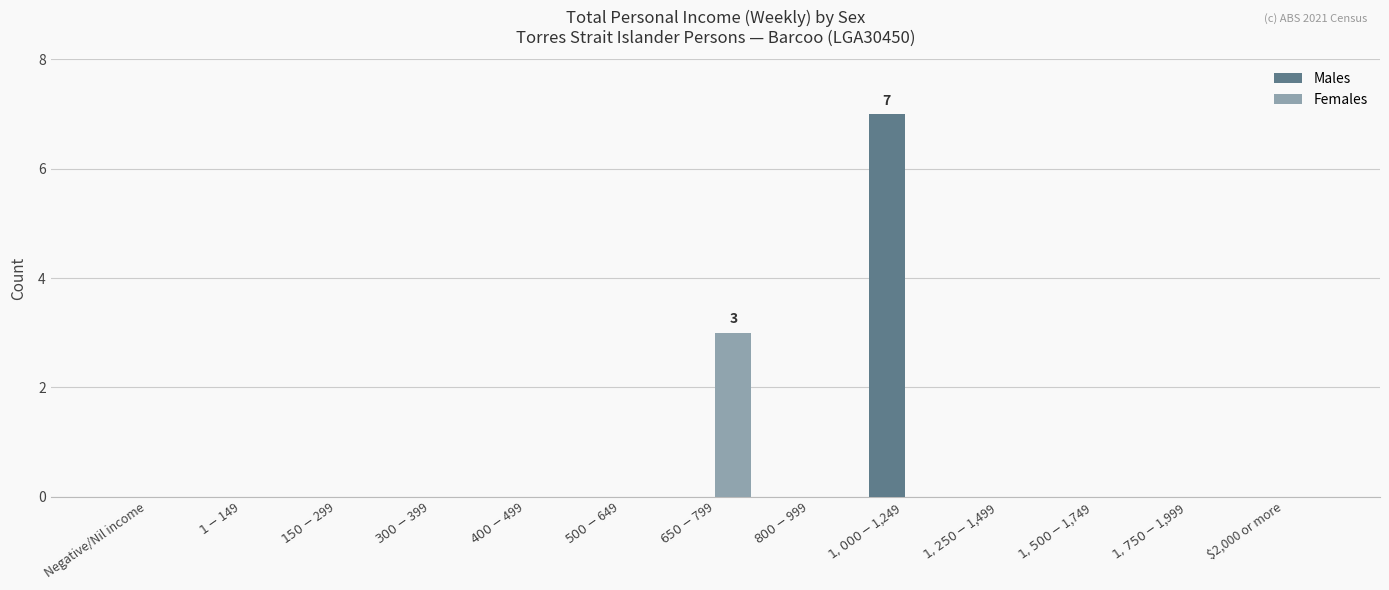

What is the sum of all Females values?

3